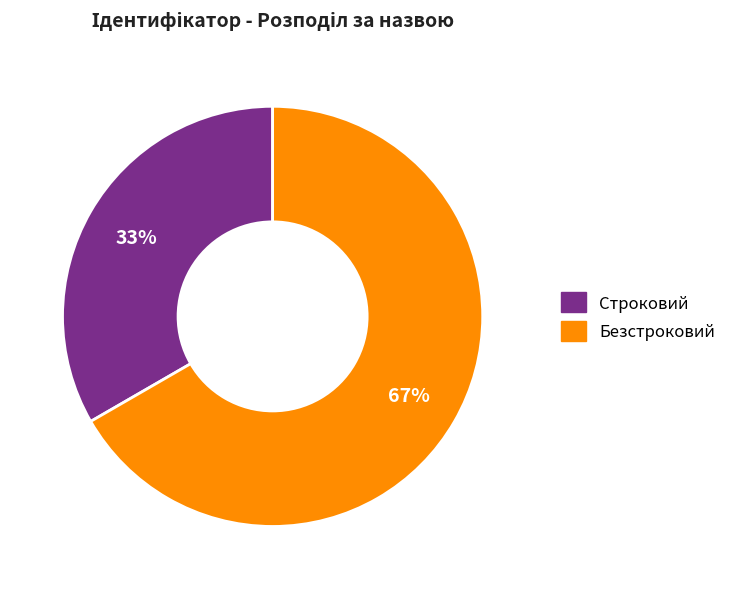

Approximately how many times larger is the value at Безстроковий compared to Строковий?

2.0